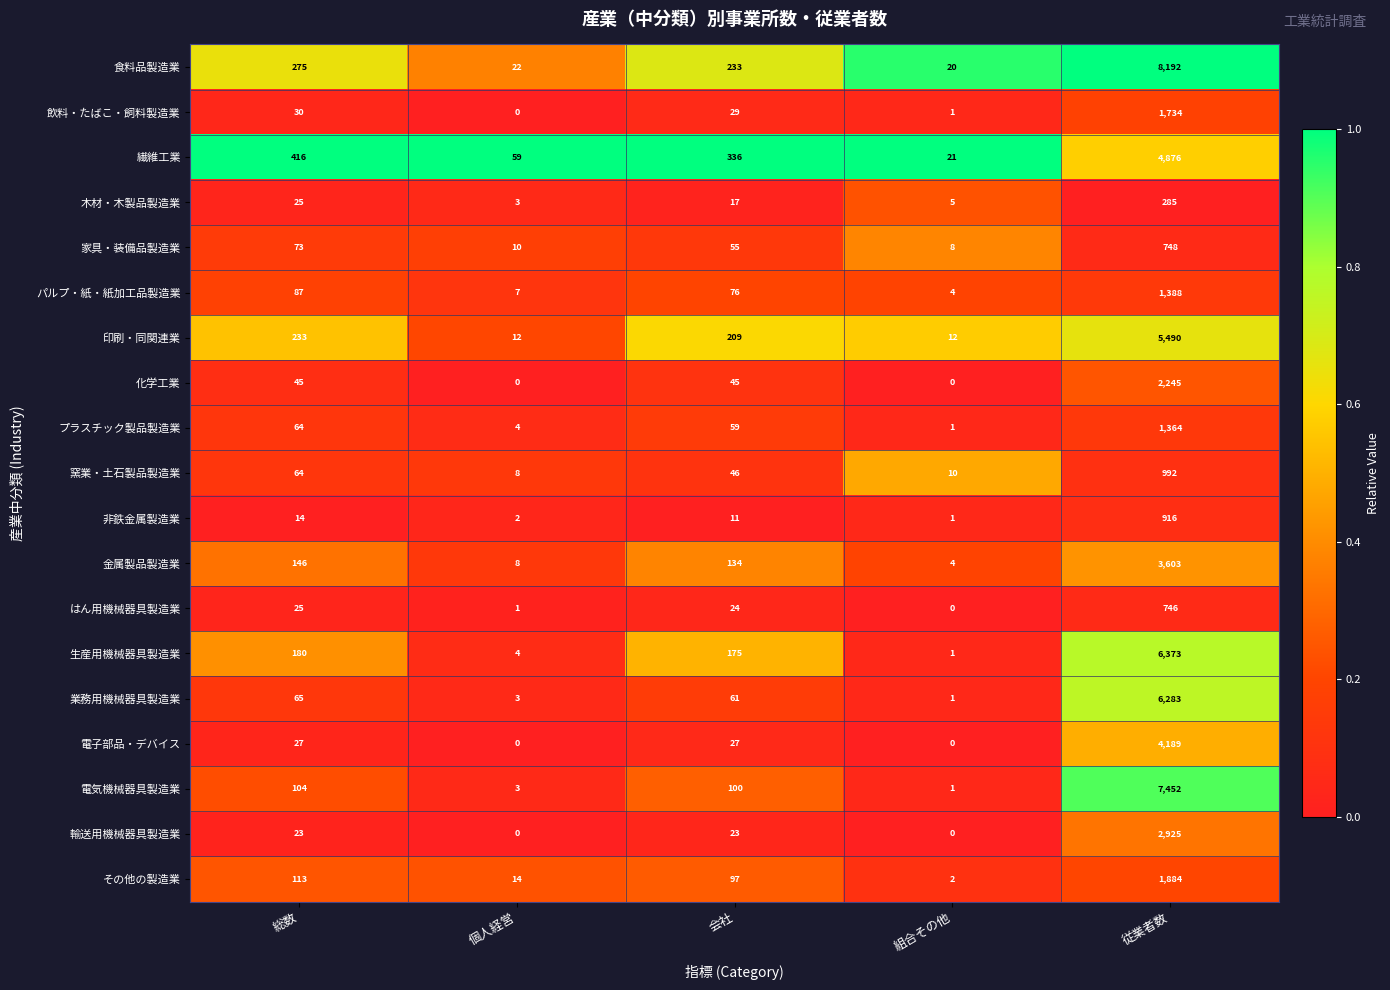

Is it true that 家具・装備品製造業 equals 10 at 個人経営?

True